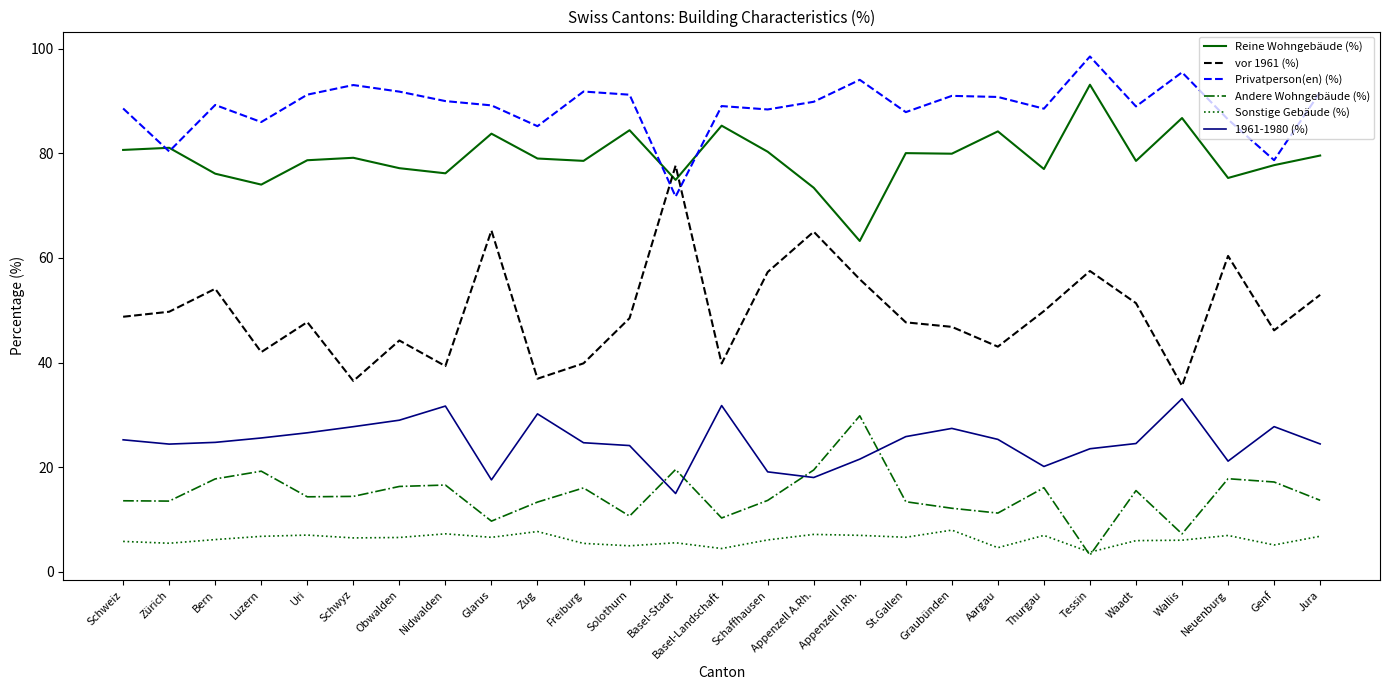

Where is the first local maximum for Privatperson(en) (%)?

Bern